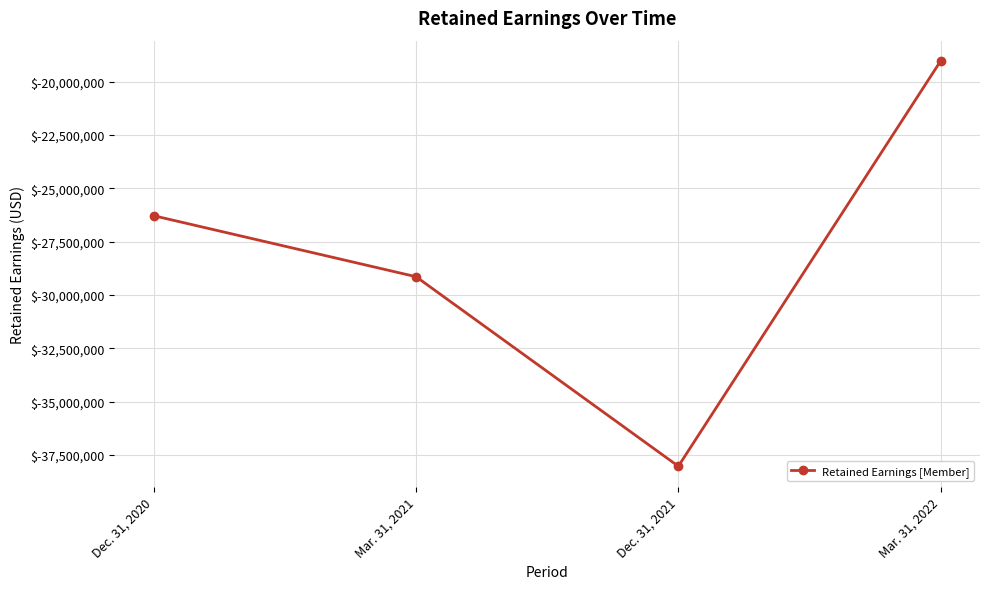

True or false: the data shows -38023065 at Dec. 31, 2021.

True